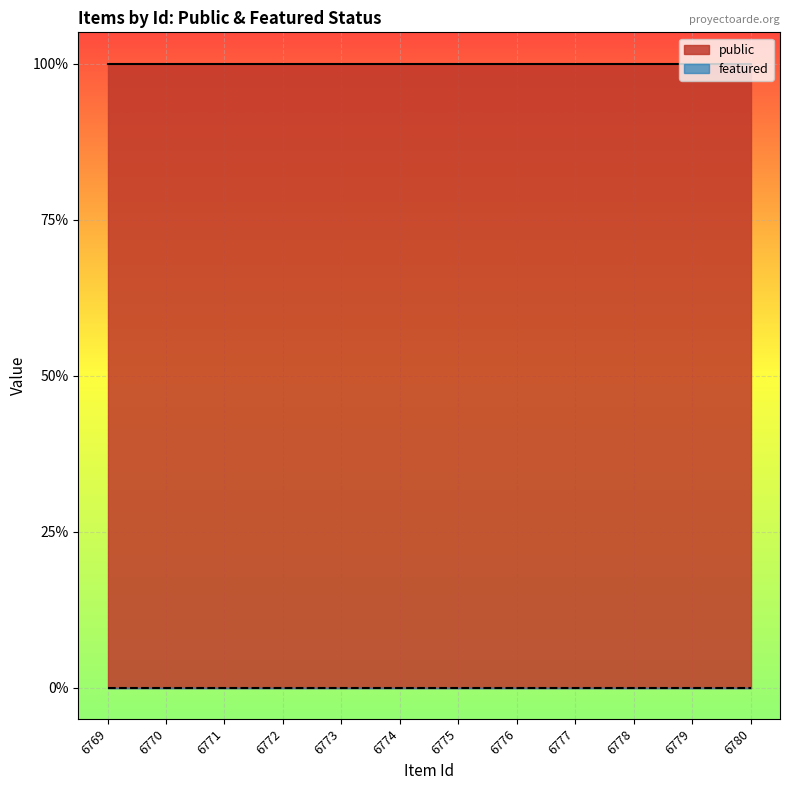

True or false: public has more than 2 points higher than both neighbors.

False